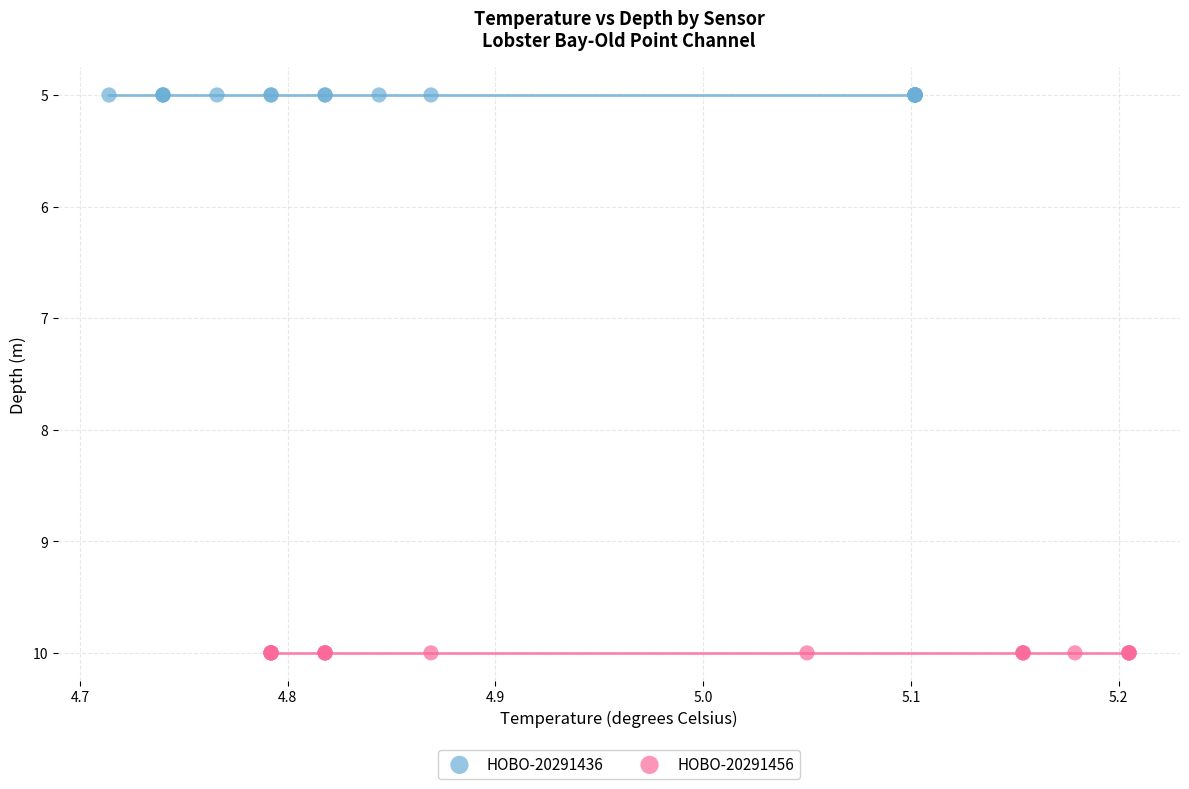

Which series contains the highest Y value?

HOBO-20291456